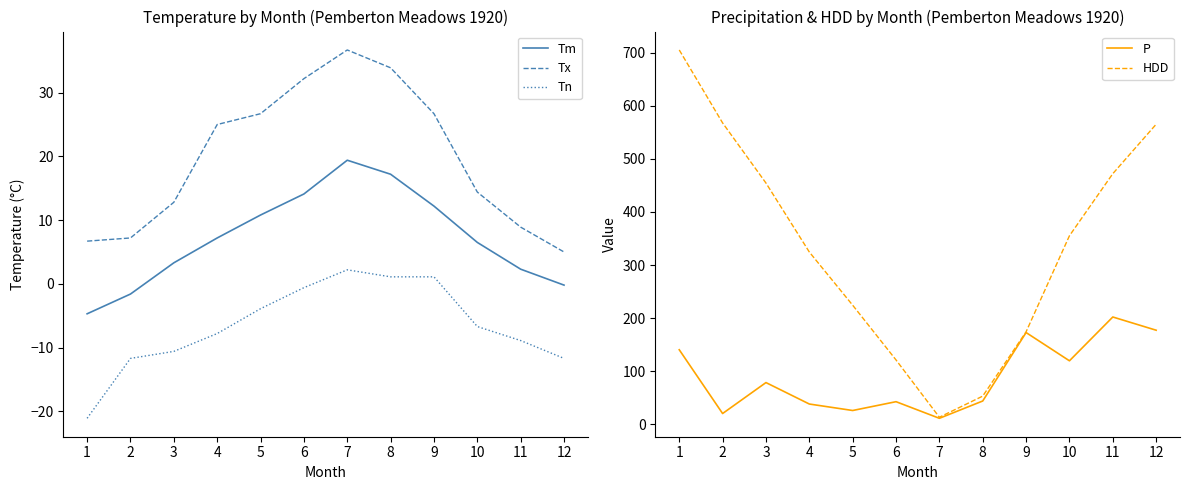

The value of HDD at 2 is 567.7. True or false?

True